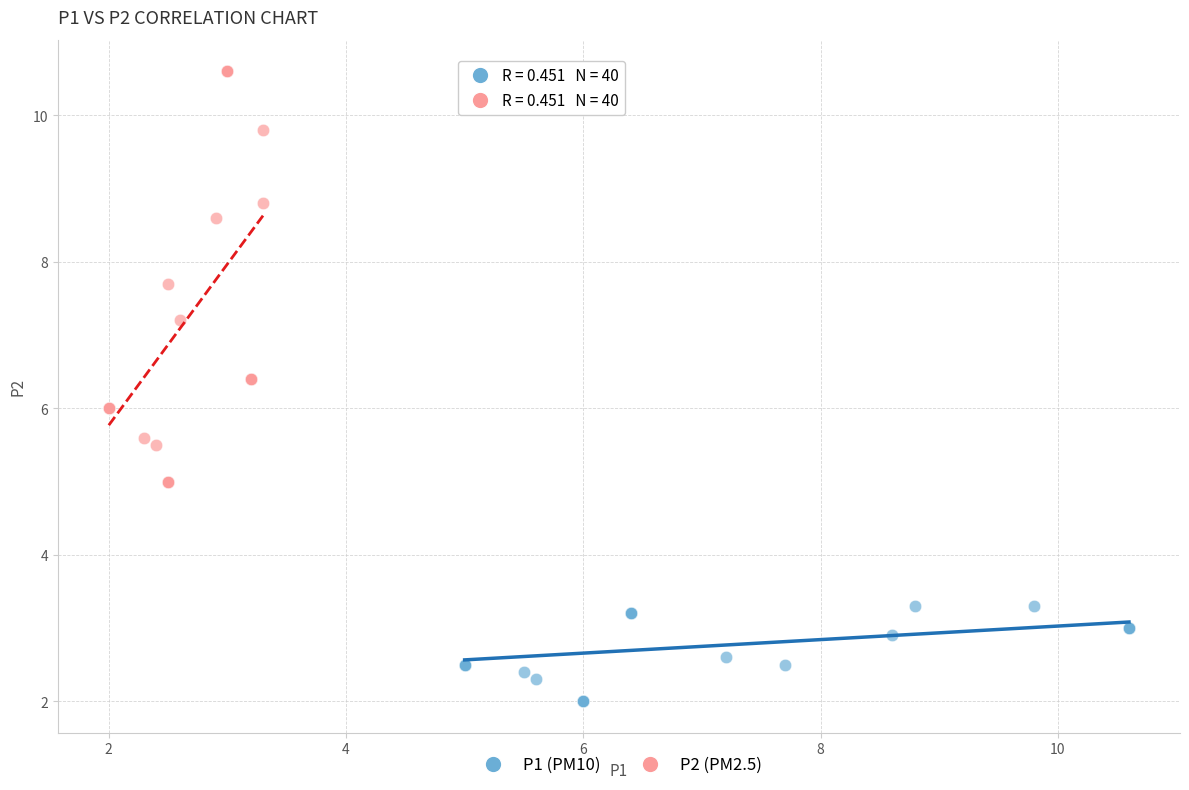

Which series has the widest spread of Y values?

P2 (PM2.5)